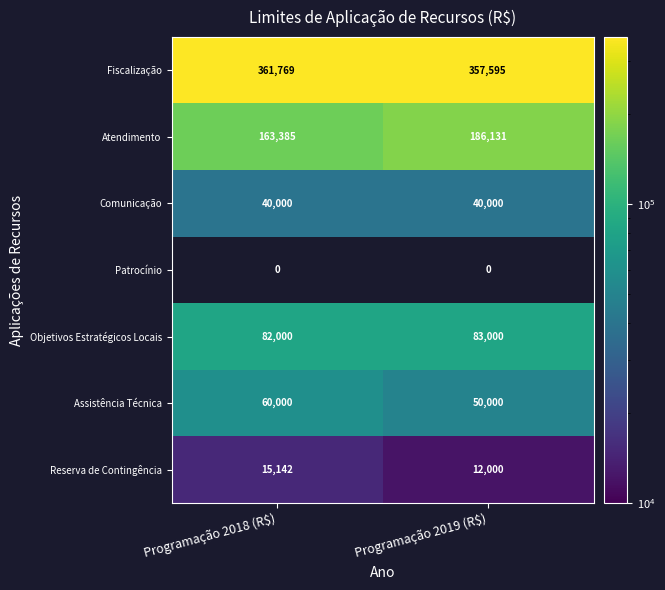

The Comunicação series shows 40000 at Programação 2019 (R$). True or false?

True